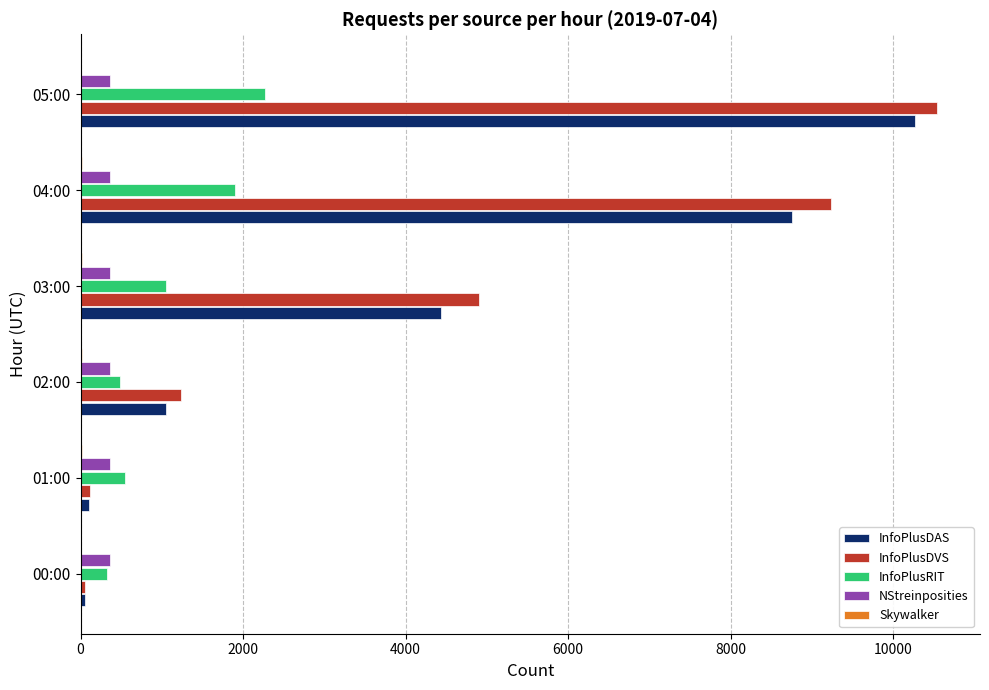

At which category is the sum across all series the highest?

05:00